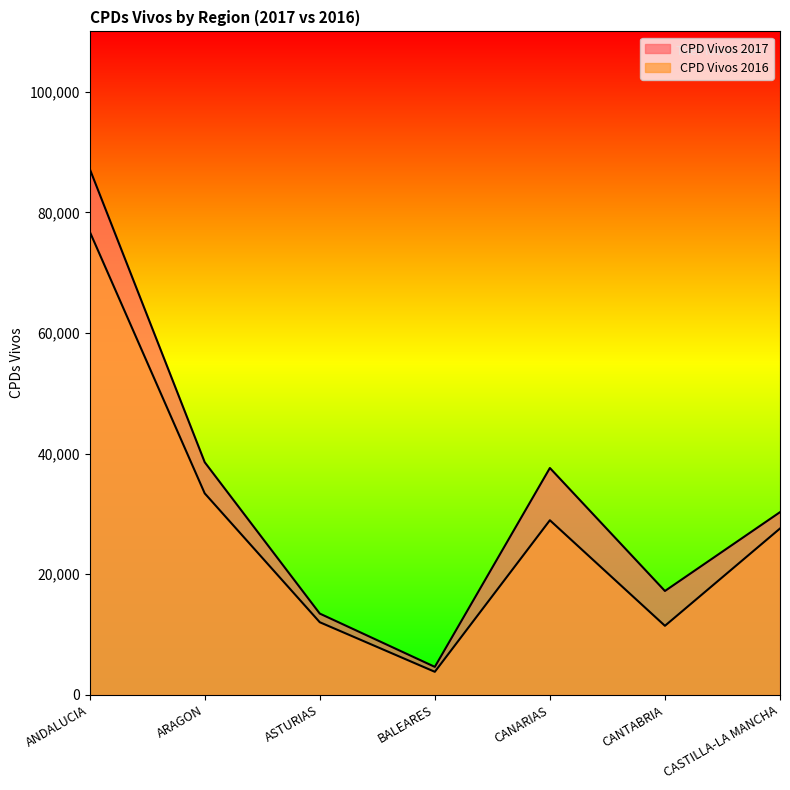

At how many categories does at least one series exceed 52940?

1